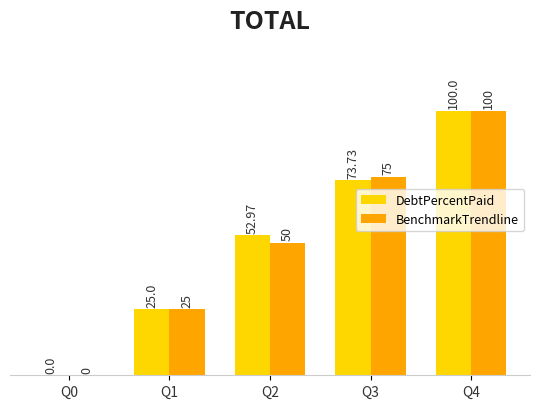

What is the sum of the BenchmarkTrendline values at Q0 and Q1?

25.0